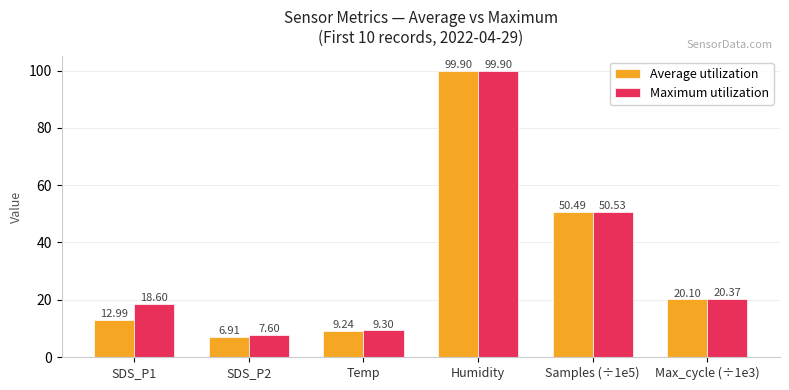

Read the Maximum utilization value at SDS_P2.

7.6